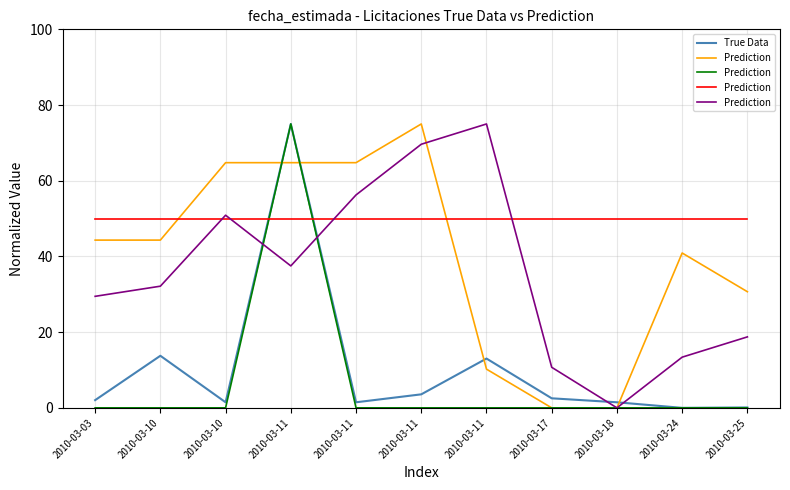

How many categories are shown in the chart?

11